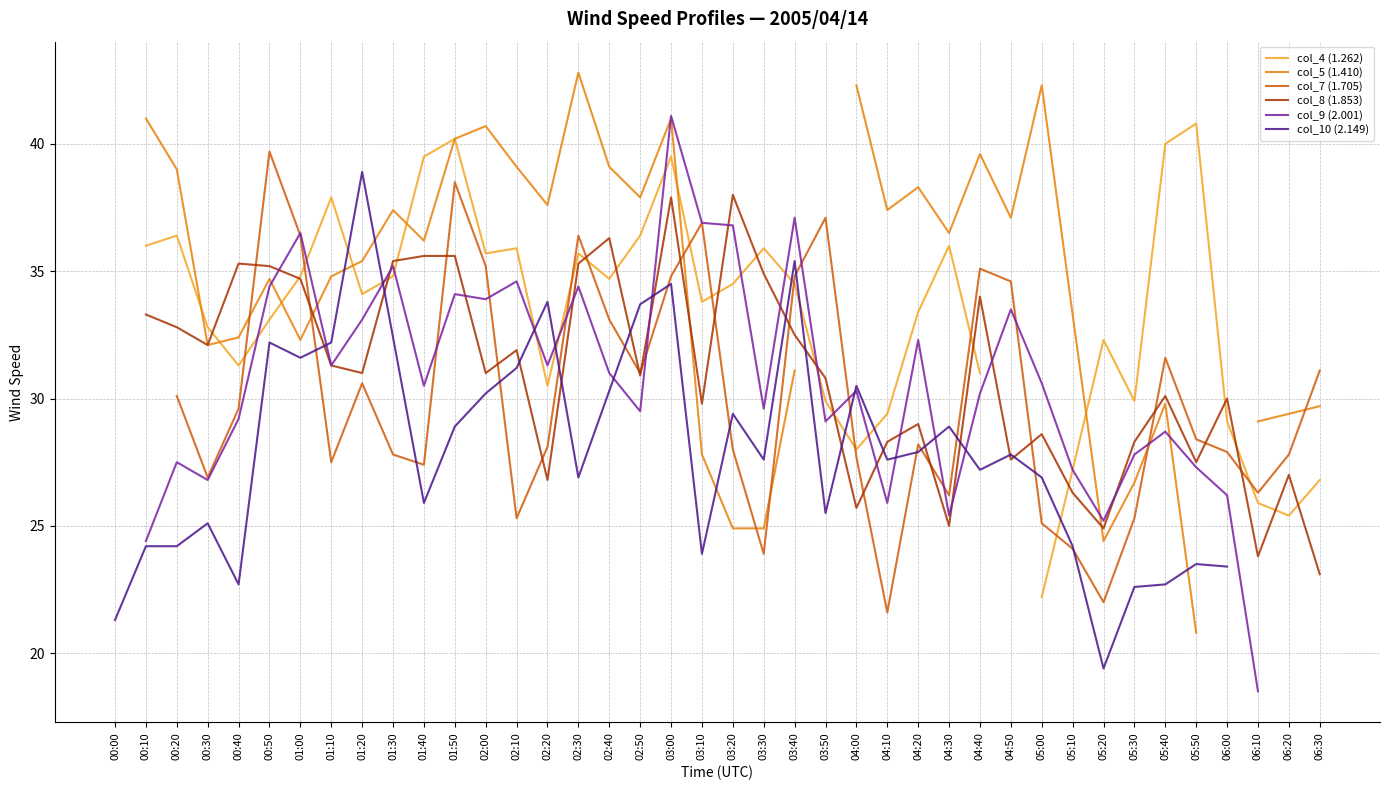

Read the col_9 (2.001) value at 05:50.

27.3